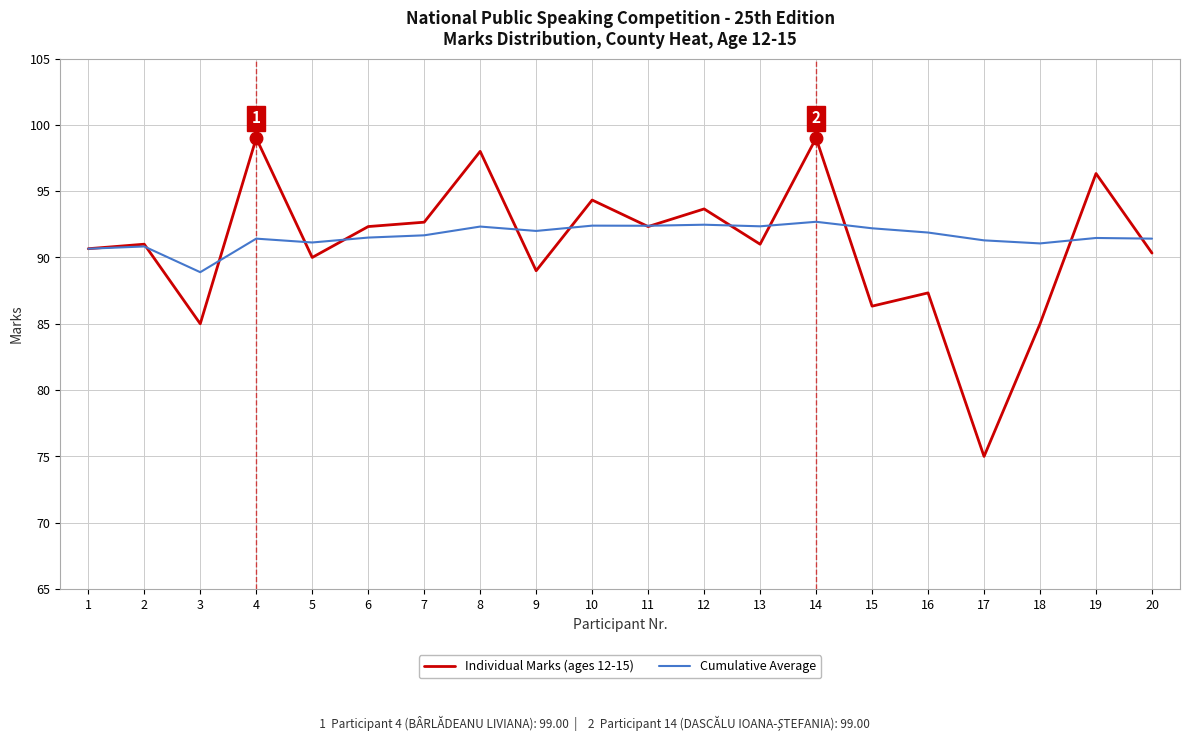

What value does the Cumulative Average series have at 7?

91.7